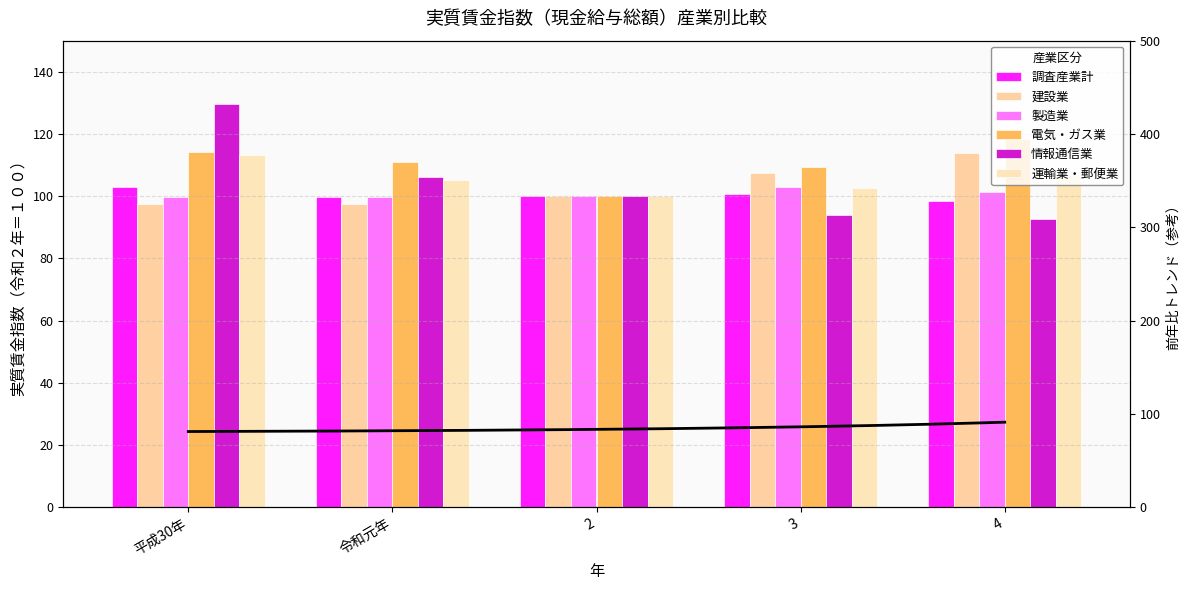

The 運輸業・郵便業 series shows 160.3 at 平成30年. True or false?

False